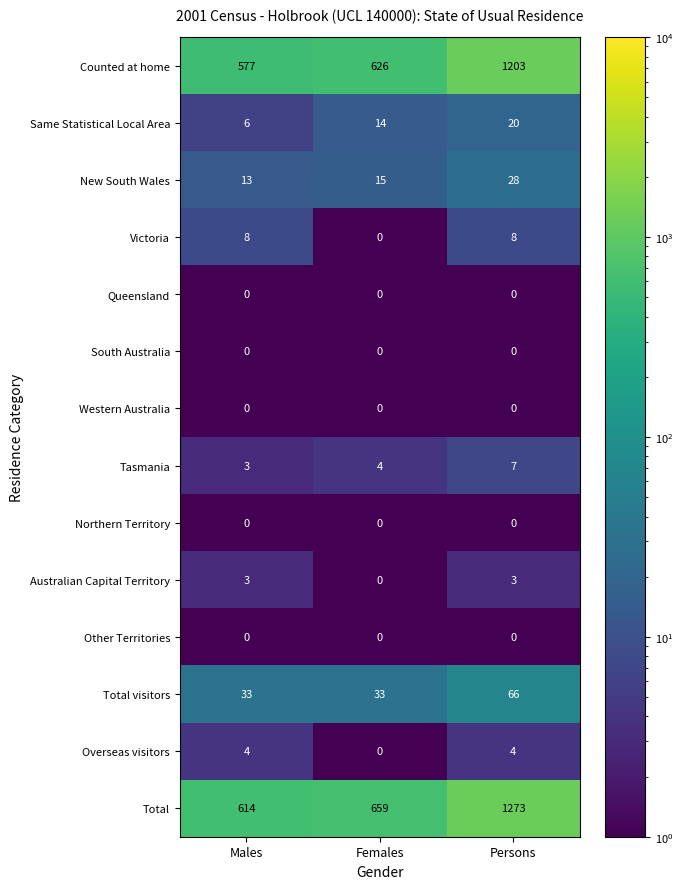

Which category has the lowest value in the Overseas visitors series?

Females